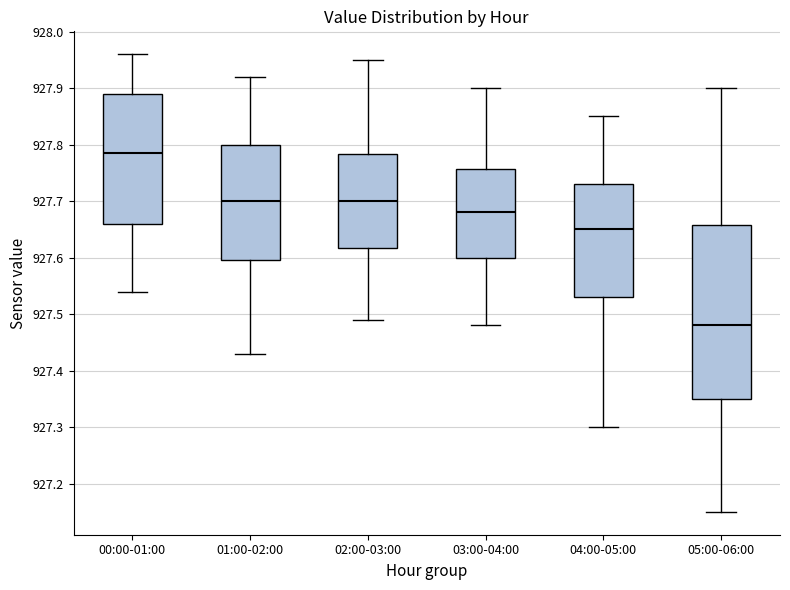

Comparing the boxes themselves (not the whiskers), which one is the tallest?

05:00-06:00